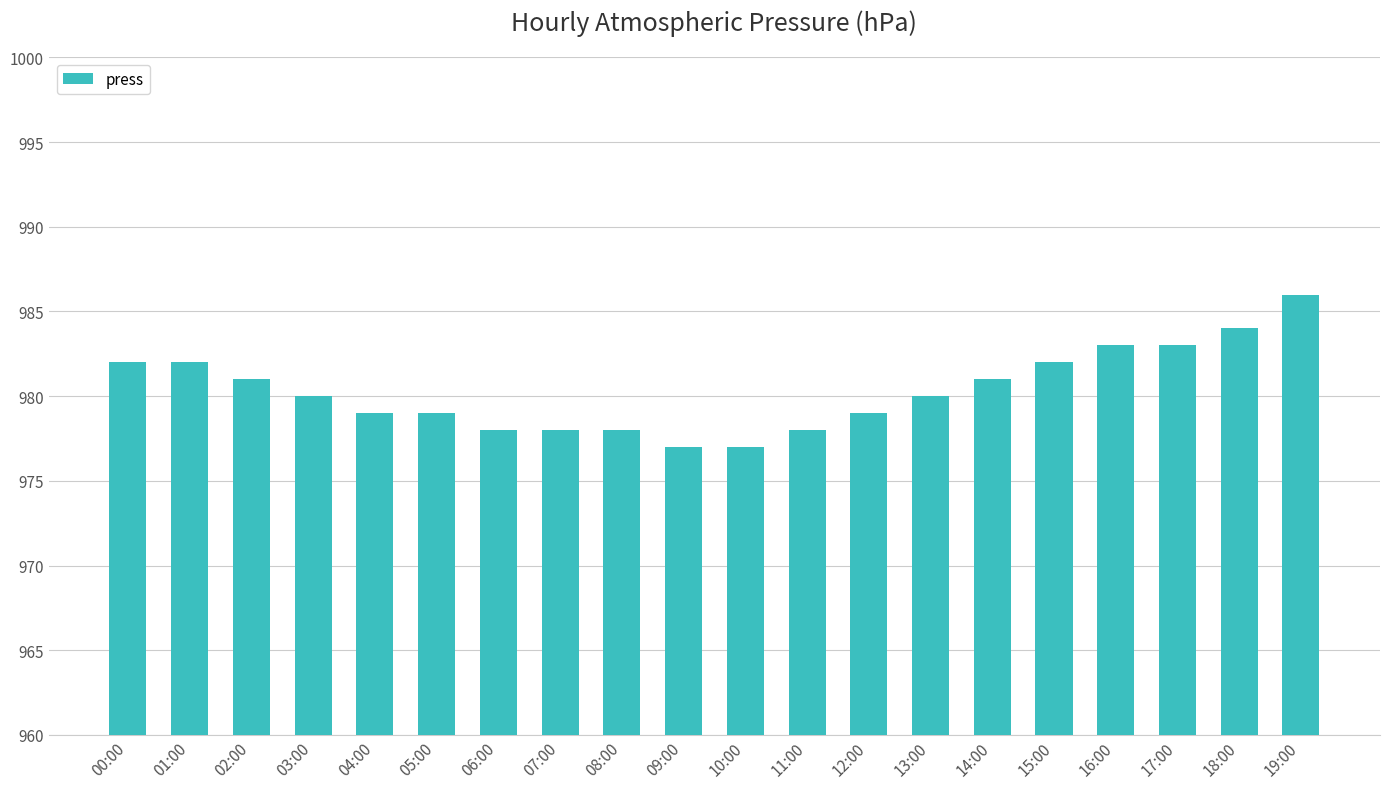

Which has a higher value, 07:00 or 16:00?

16:00